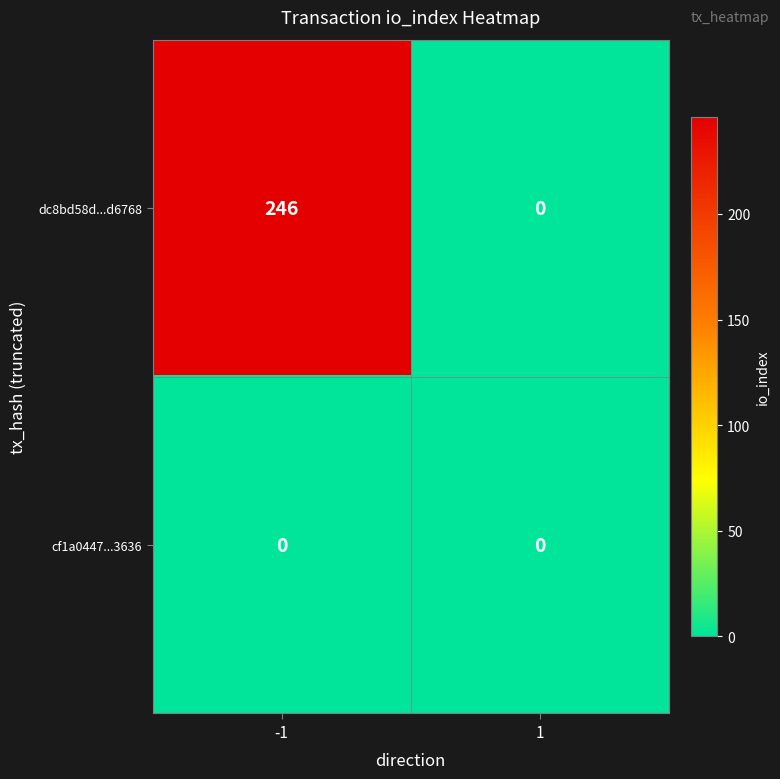

Which series changed the most between -1 and 1?

dc8bd58d...d6768